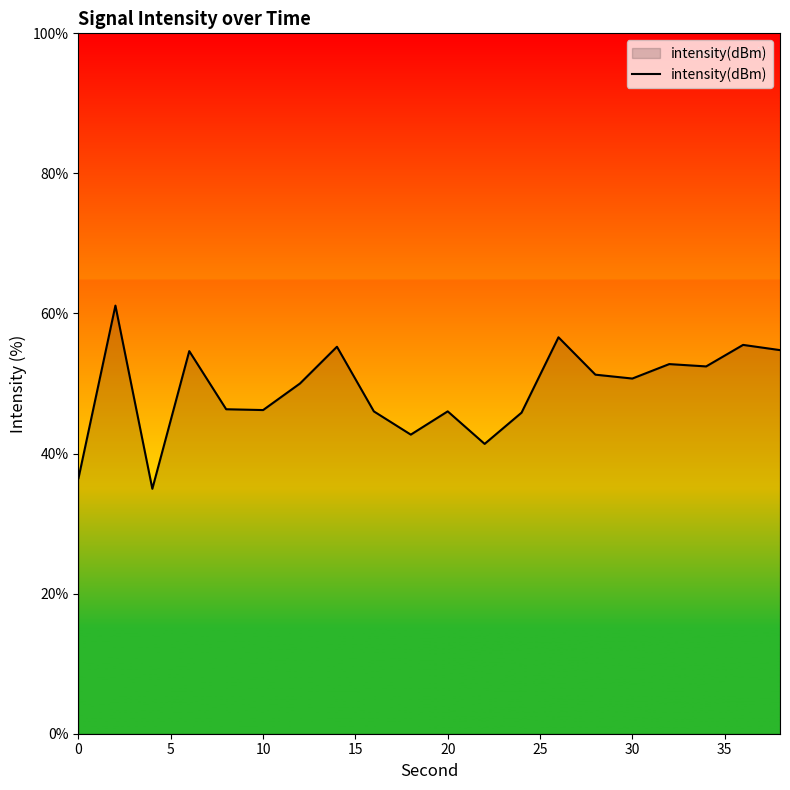

How many distinct data groups are displayed?

1